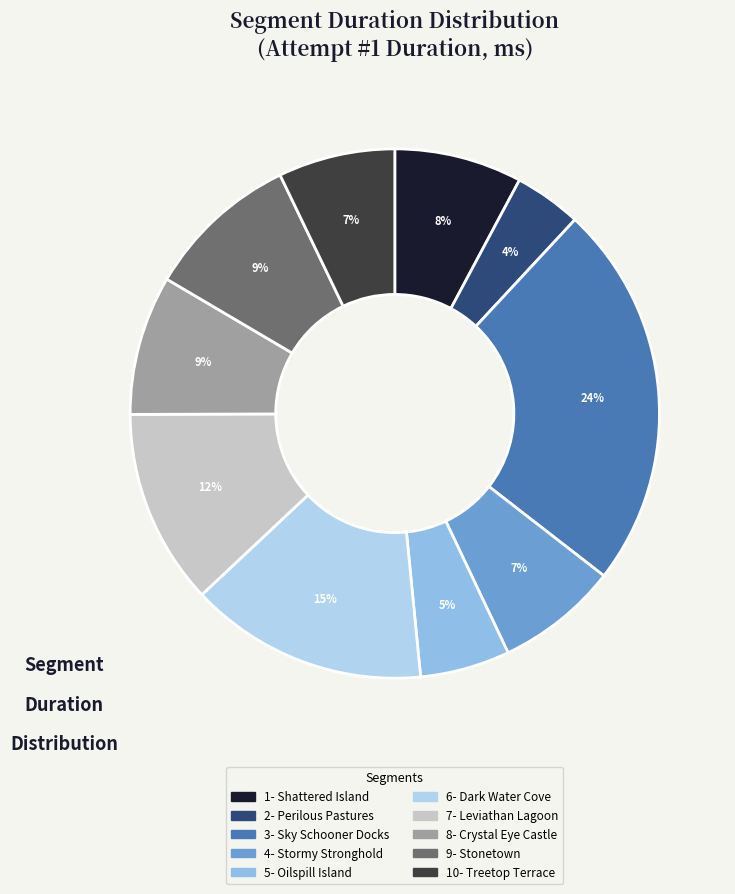

Do 6- Dark Water Cove and 2- Perilous Pastures together represent more than half of the pie?

No